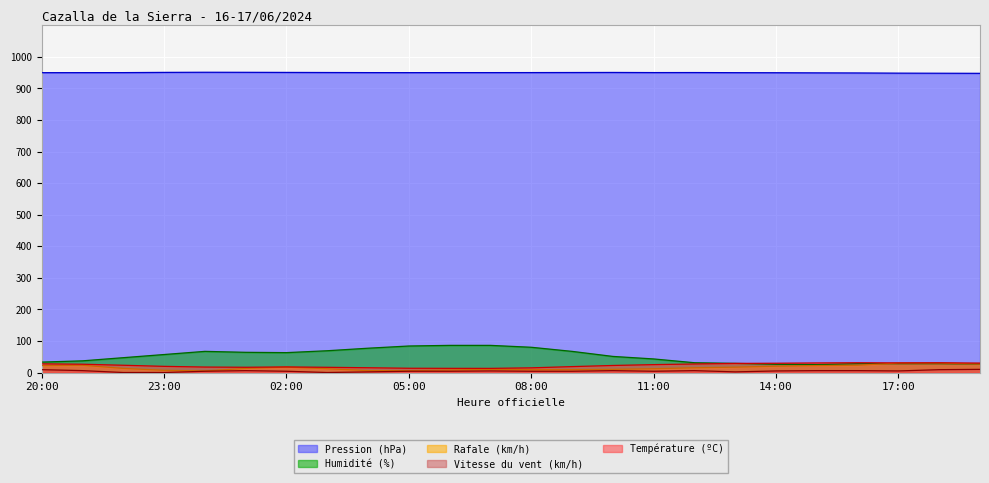

Reading right to left, extract all data points from this chart.

Température (ºC): 19:00=29.9	18:00=30.9	17:00=30.5	16:00=31.0	15:00=30.3	14:00=29.4	13:00=28.8	12:00=27.0	11:00=25.0	10:00=22.3	09:00=18.7	08:00=14.8	07:00=13.1	06:00=13.2	05:00=13.5	04:00=15.1	03:00=16.5	02:00=17.7	01:00=16.6	00:00=17.3	23:00=19.5	22:00=23.0	21:00=26.3	20:00=27.5
Humidité (%): 19:00=27.0	18:00=28.0	17:00=28.0	16:00=28.0	15:00=25.0	14:00=26.0	13:00=29.0	12:00=31.0	11:00=43.0	10:00=51.0	09:00=67.0	08:00=80.0	07:00=86.0	06:00=86.0	05:00=84.0	04:00=77.0	03:00=69.0	02:00=63.0	01:00=64.0	00:00=67.0	23:00=57.0	22:00=47.0	21:00=37.0	20:00=33.0
Pression (hPa): 19:00=948.0	18:00=948.3	17:00=948.6	16:00=949.2	15:00=949.5	14:00=949.9	13:00=950.1	12:00=950.5	11:00=950.4	10:00=950.8	09:00=950.6	08:00=950.4	07:00=950.3	06:00=950.3	05:00=950.2	04:00=950.3	03:00=950.6	02:00=950.9	01:00=951.2	00:00=951.4	23:00=951.0	22:00=950.3	21:00=950.2	20:00=950.1
Vitesse du vent (km/h): 19:00=10.0	18:00=9.0	17:00=5.0	16:00=6.0	15:00=6.0	14:00=5.0	13:00=2.0	12:00=6.0	11:00=4.0	10:00=6.0	09:00=4.0	08:00=4.0	07:00=5.0	06:00=4.0	05:00=4.0	04:00=2.0	03:00=0.0	02:00=4.0	01:00=6.0	00:00=4.0	23:00=0.0	22:00=0.0	21:00=6.0	20:00=9.0
Rafale (km/h): 19:00=27.0	18:00=30.0	17:00=30.0	16:00=23.0	15:00=22.0	14:00=20.0	13:00=17.0	12:00=15.0	11:00=12.0	10:00=10.0	09:00=9.0	08:00=9.0	07:00=10.0	06:00=8.0	05:00=6.0	04:00=6.0	03:00=12.0	02:00=17.0	01:00=13.0	00:00=5.0	23:00=7.0	22:00=13.0	21:00=23.0	20:00=22.0